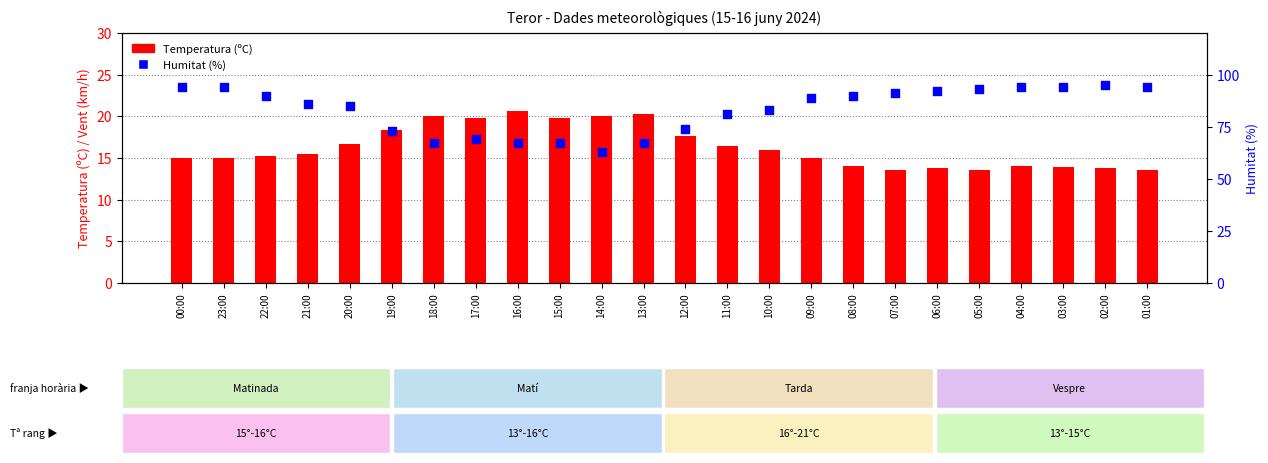

Which series contains the highest Y value?

Humitat (%)